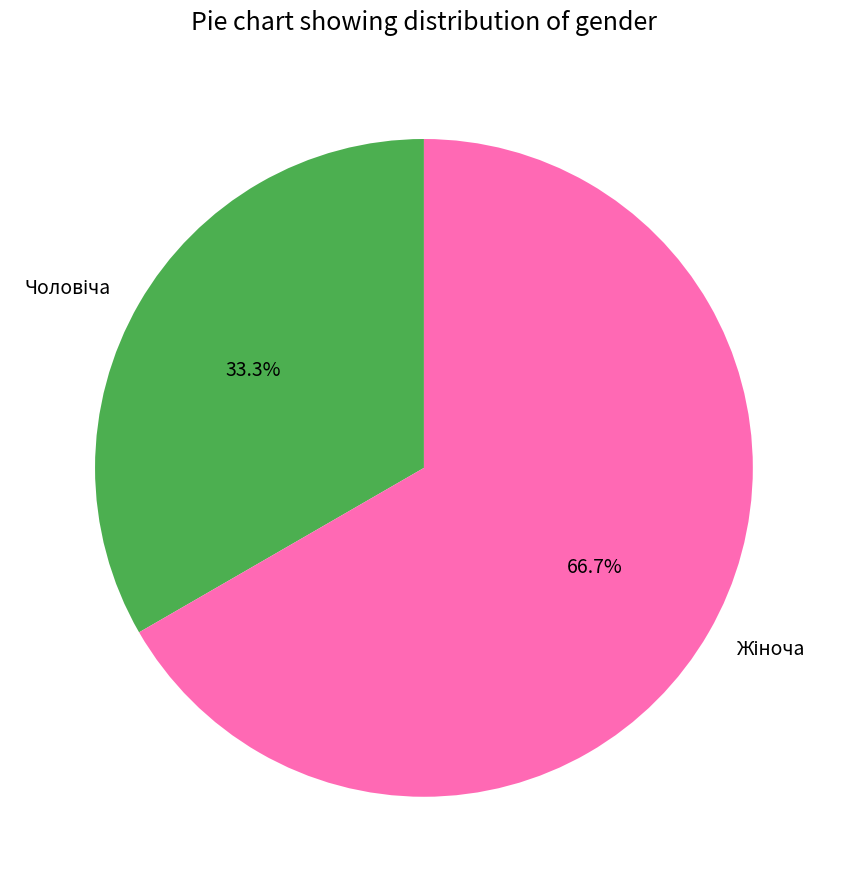

Is there any slice that represents more than half of the pie?

Yes